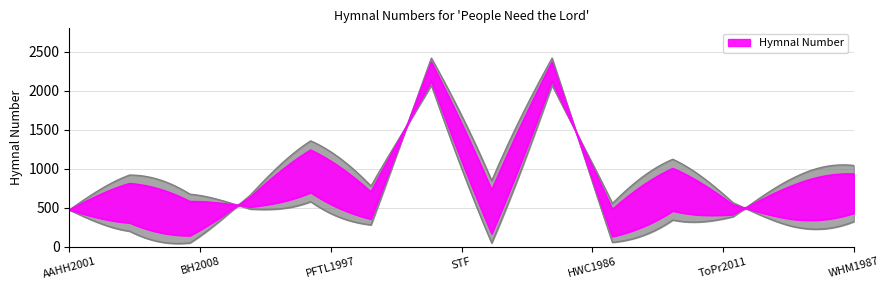

True or false: the data shows 1137 at WHM1987.

False